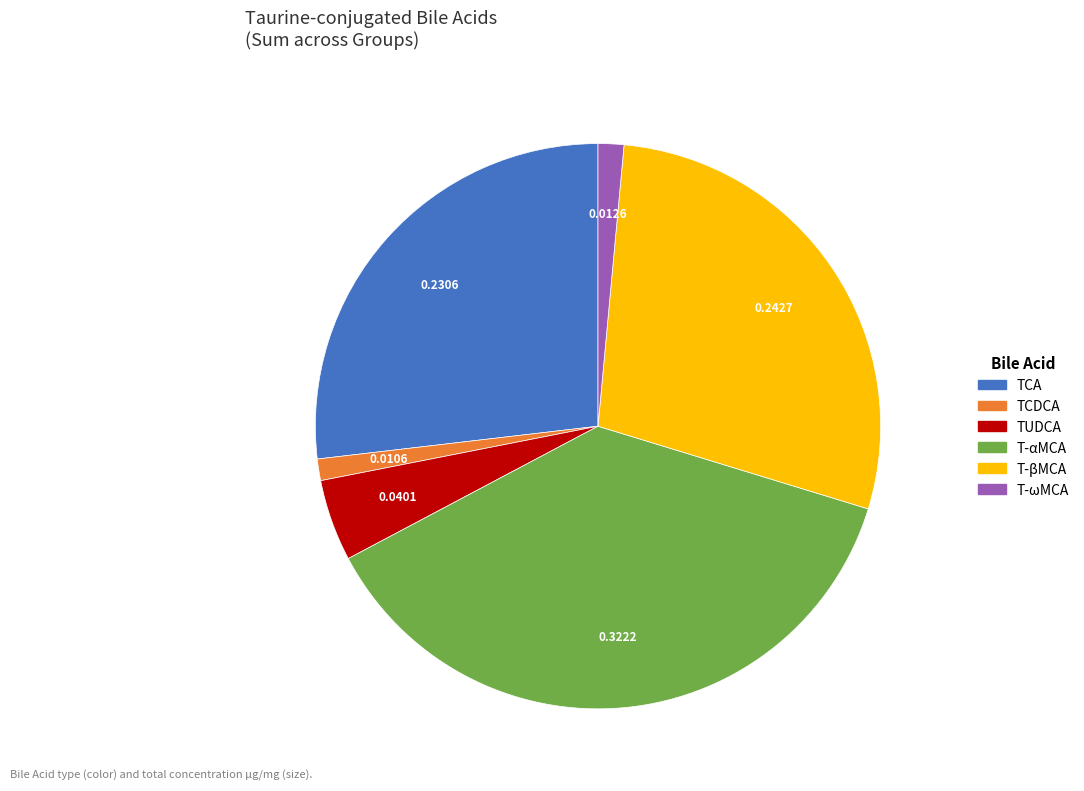

Count the number of slices in the pie.

6